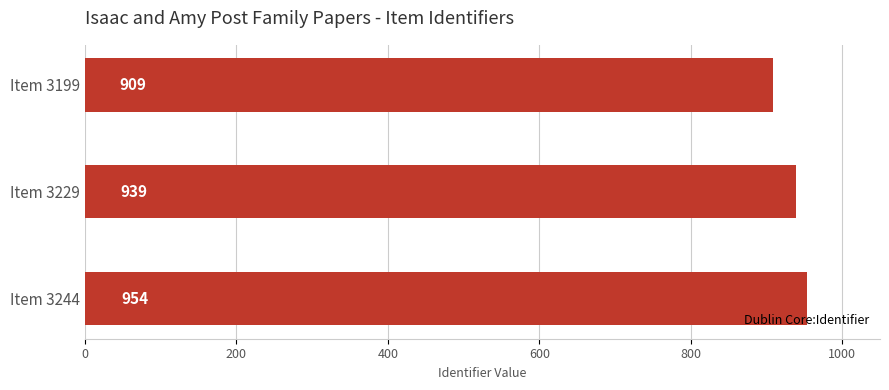

Are the bars horizontal?

Yes